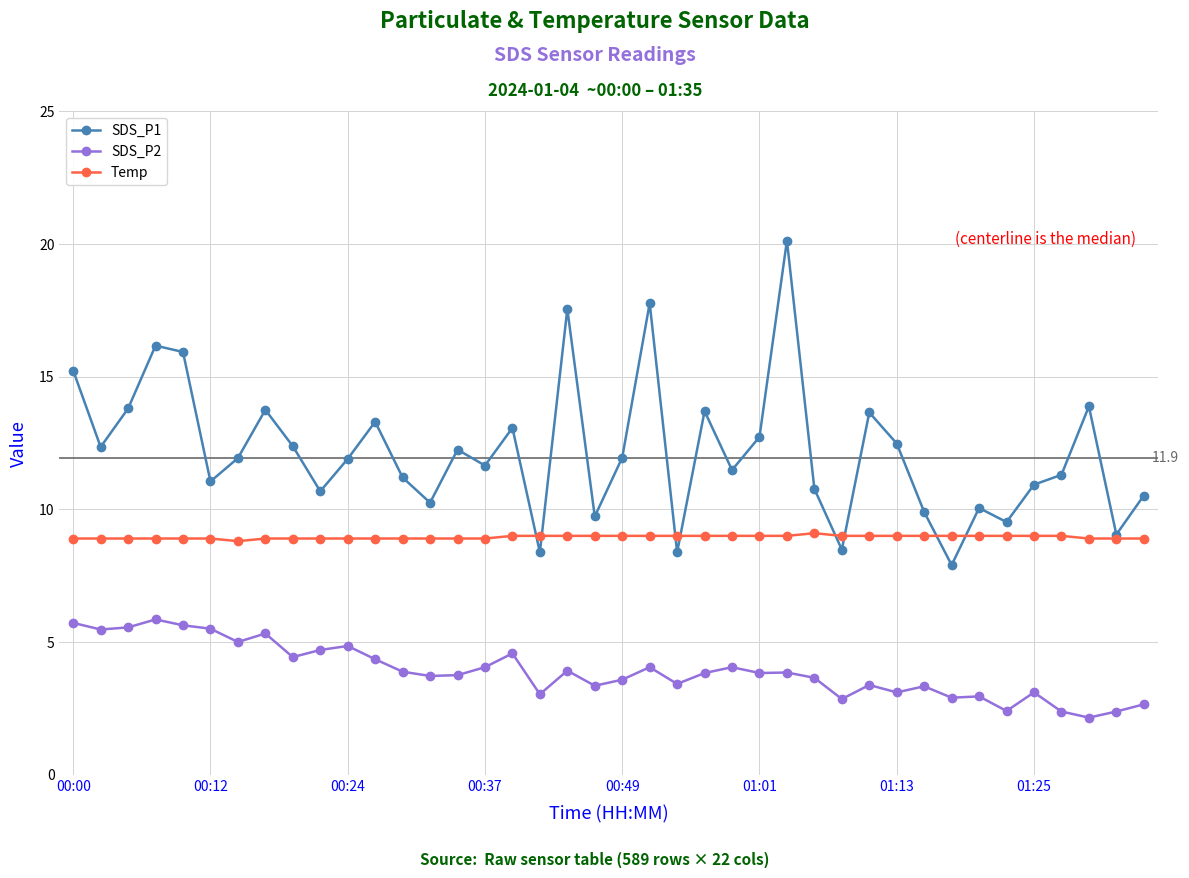

Which series has the largest total across all categories?

SDS_P1